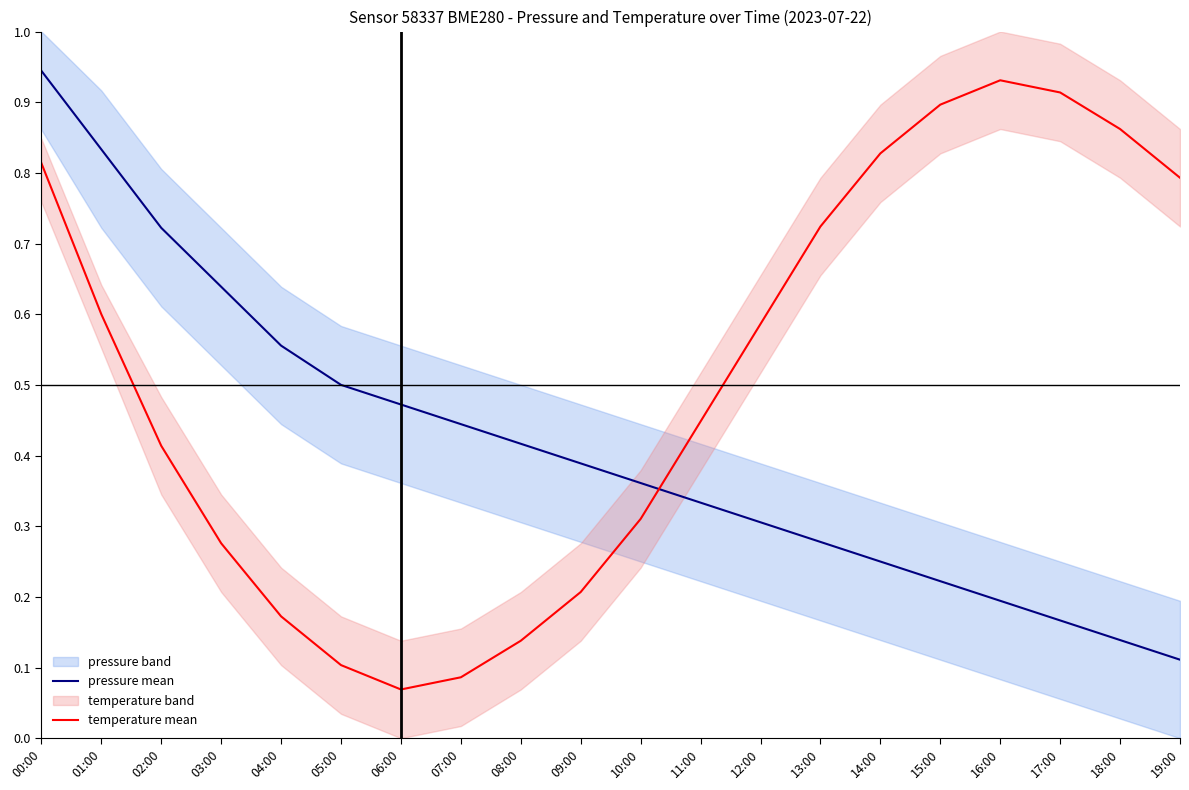

Where do pressure mean and temperature mean first cross each other?

10:00 and 11:00